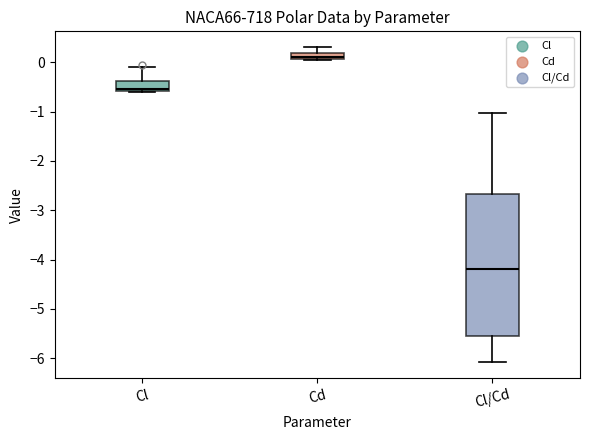

Where is the lower edge of the box for Cl on the y-axis? The values are not printed on the chart, so give them approximately, as read against the axis.

-0.6